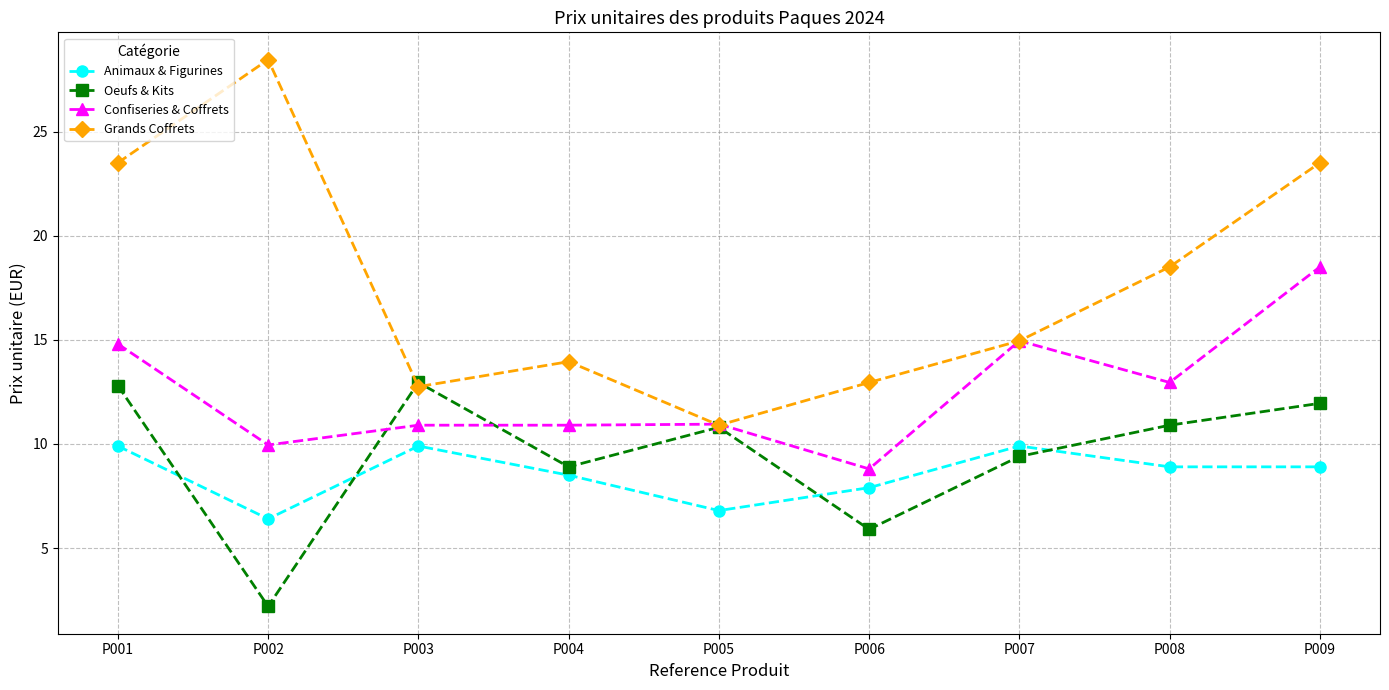

Is it true that Grands Coffrets equals 8.5 at P006?

False